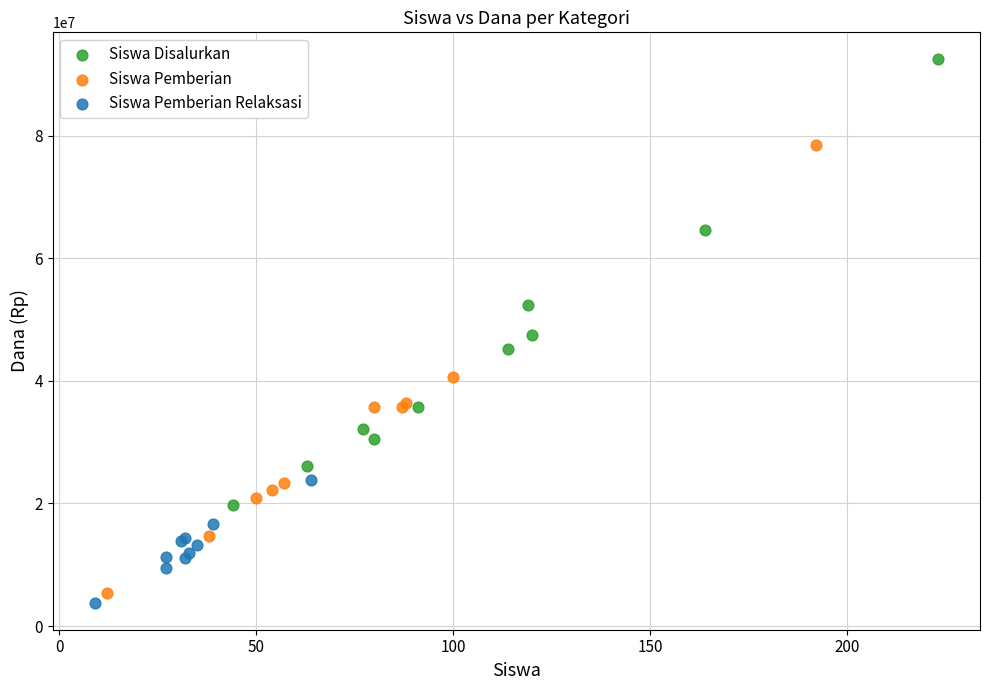

Which series has the largest Y range (max minus min)?

Siswa Pemberian